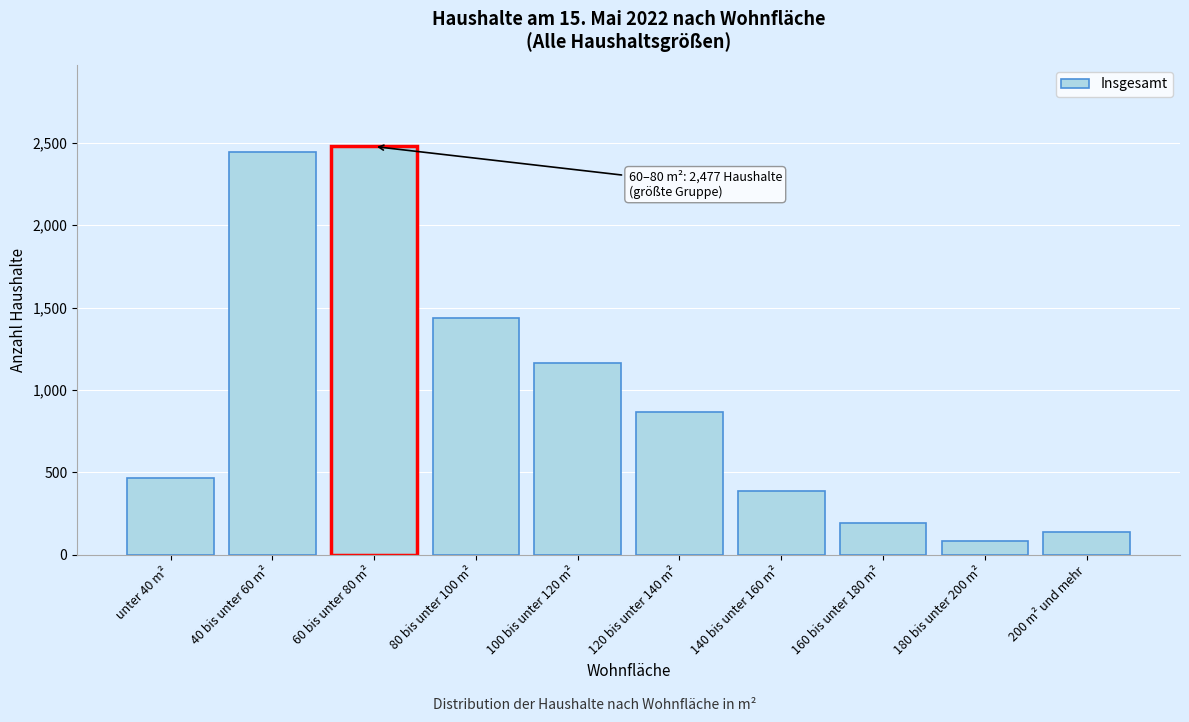

Reading left to right, extract all data points from this chart.

466	2445	2477	1439	1164	867	387	192	82	140